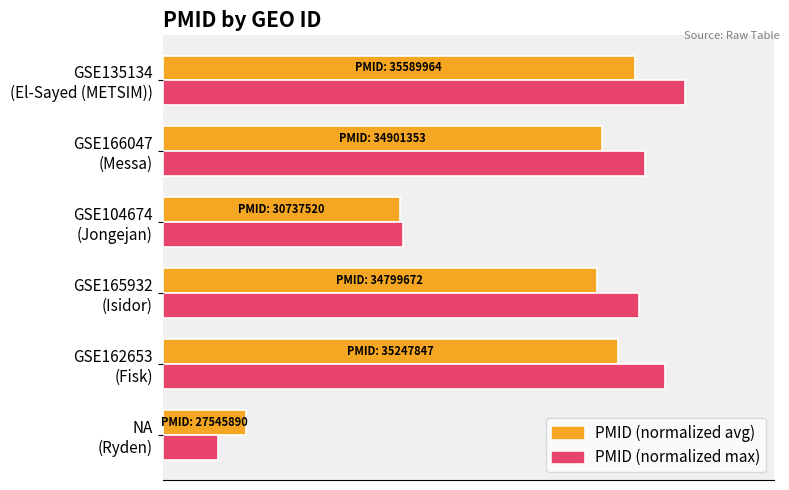

What are all the series names shown in the legend?

PMID (normalized avg), PMID (normalized max)